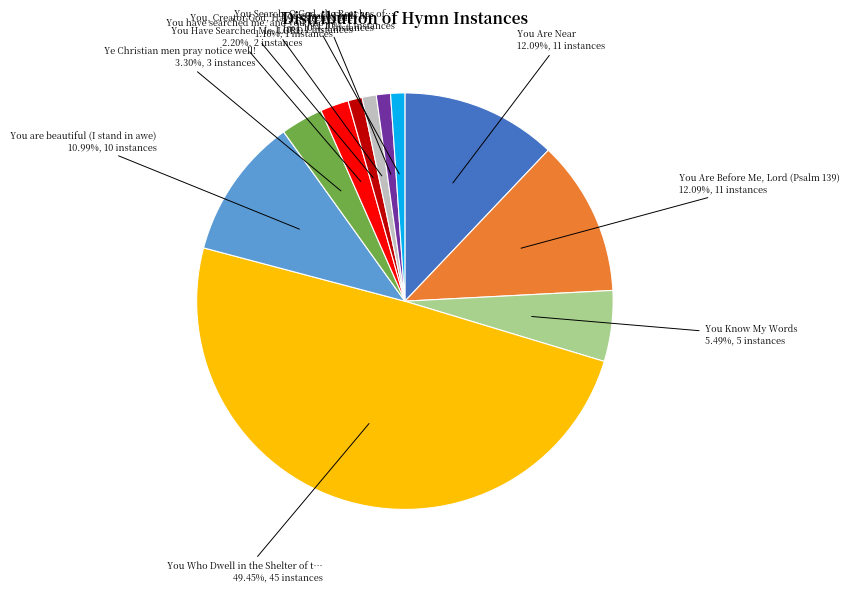

To the nearest percent, what is the difference between the largest and smallest slice percentages?

48%